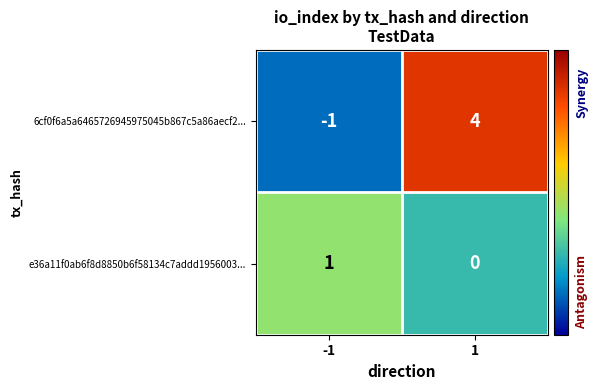

Which series has the largest total across all categories?

6cf0f6a5a6465726945975045b867c5a86aecf2...